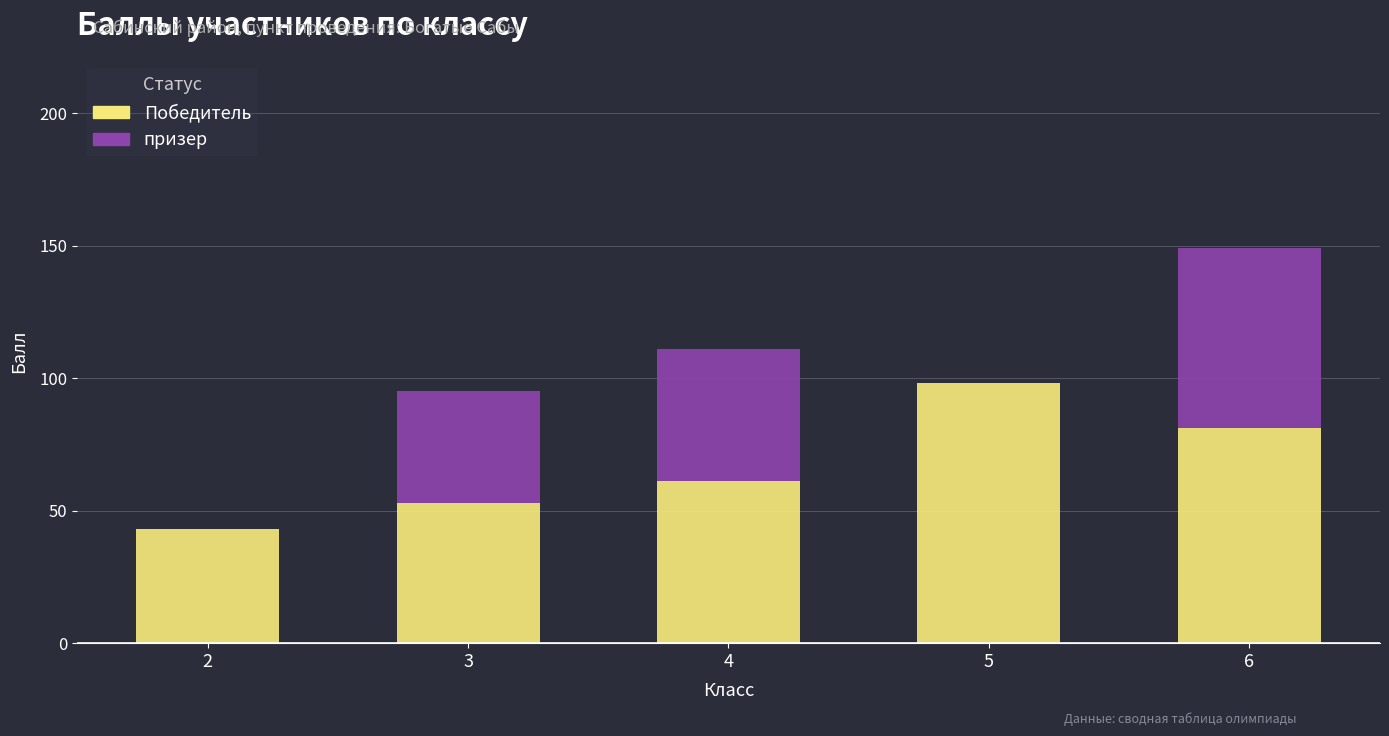

At which category is the sum across all series the highest?

6